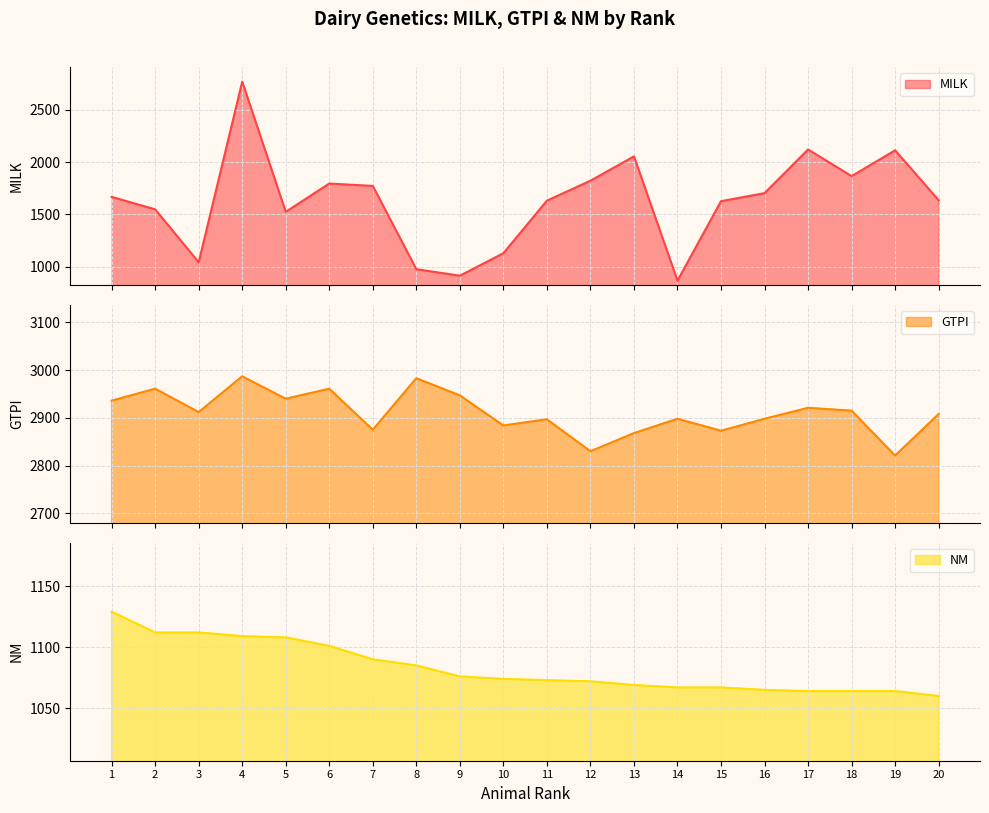

True or false: MILK line and GTPI line cross at least once.

False